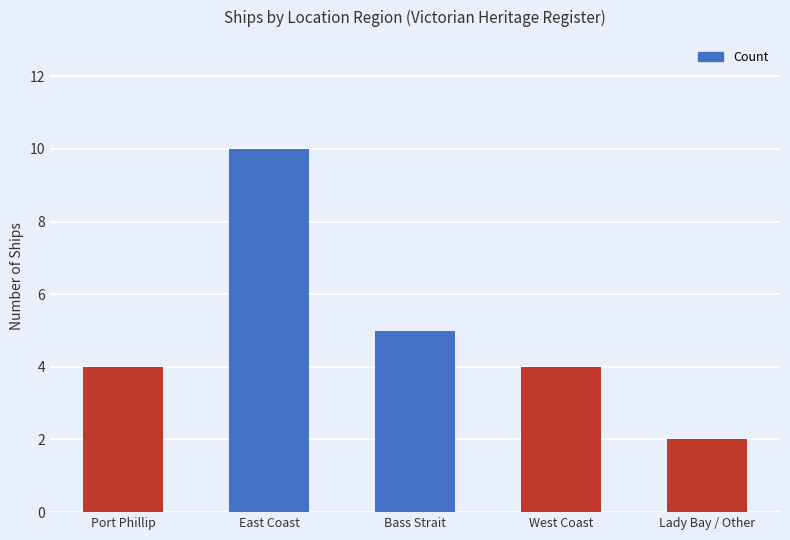

Count the values in the range 4 to 5.

3